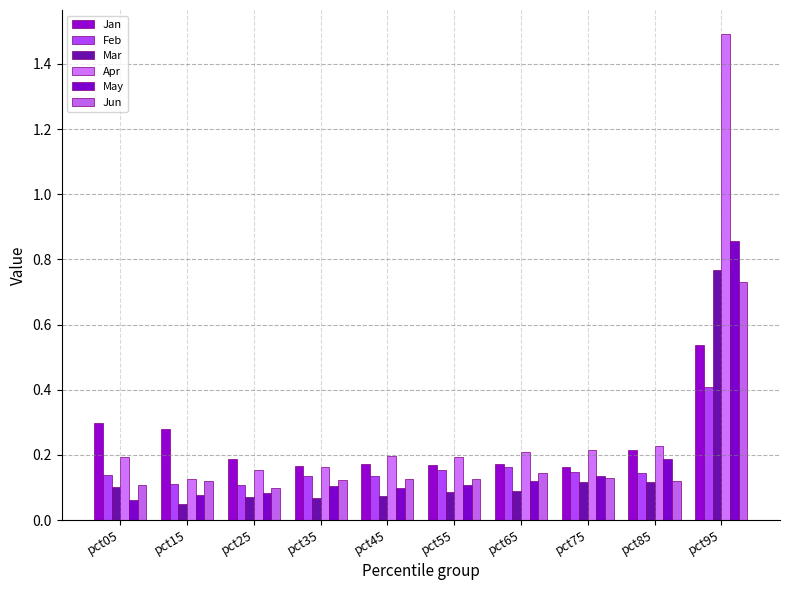

At which label is Feb closest to 0?

pct25